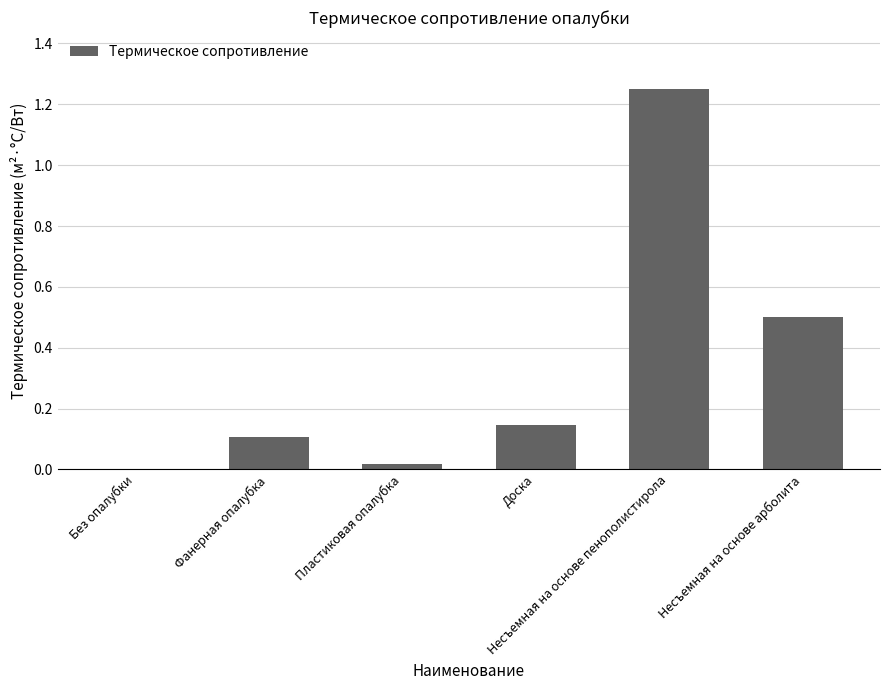

Which has a higher value, Доска or Без опалубки?

Доска